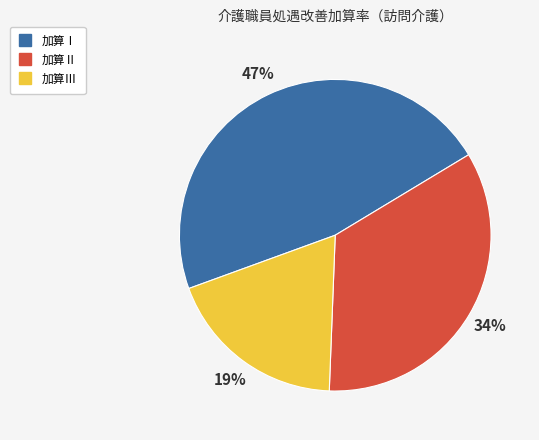

Is 加算Ⅰ the majority of the pie?

No